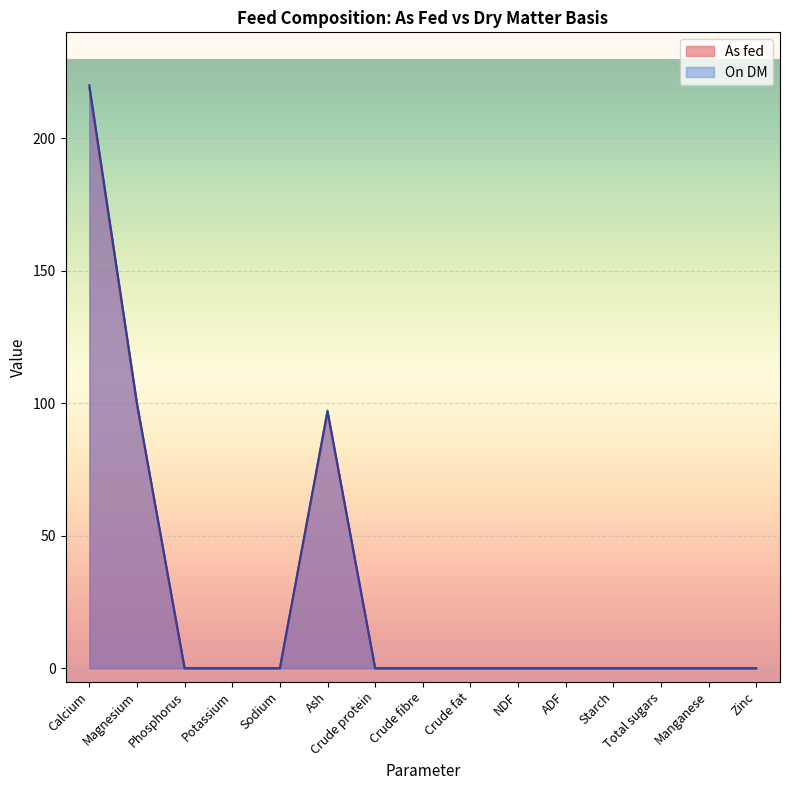

True or false: As fed and On DM intersect in this chart.

False